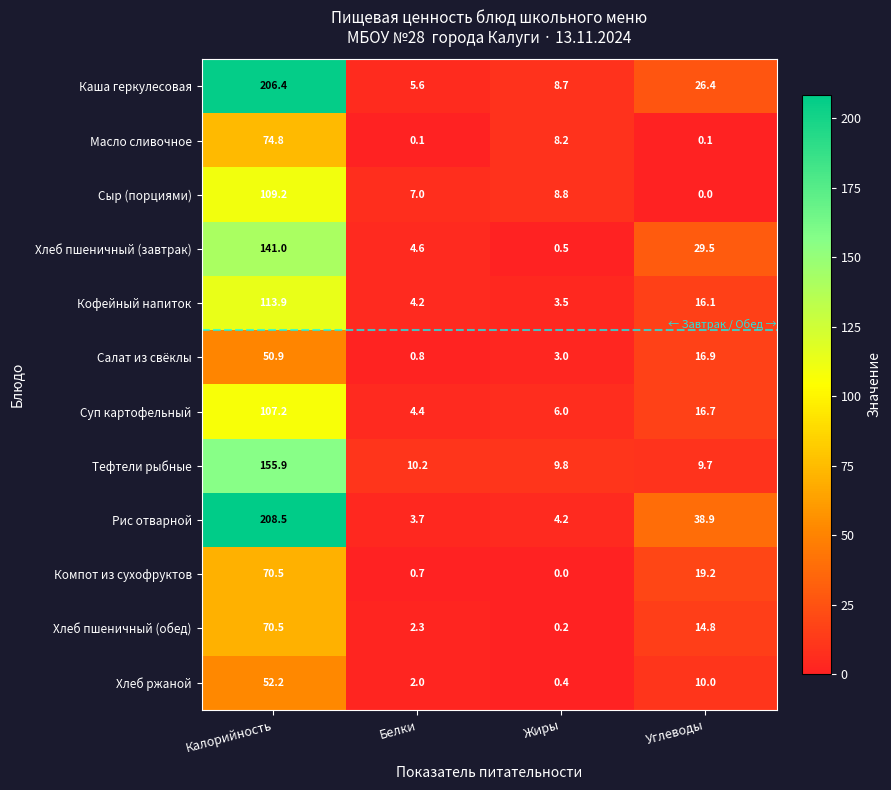

What is the total value across all series at Жиры?

53.3